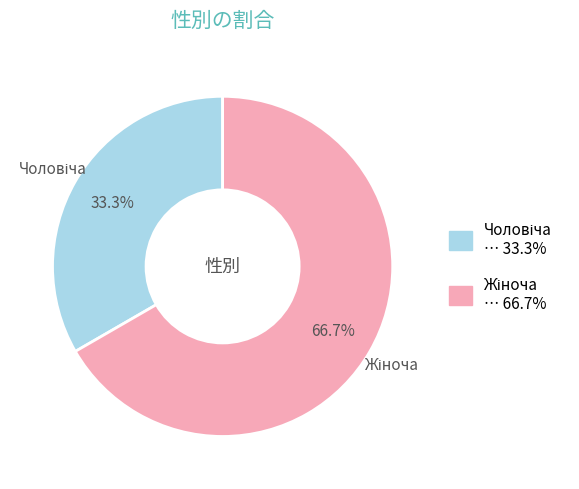

To the nearest percent, what is the average slice percentage?

50%